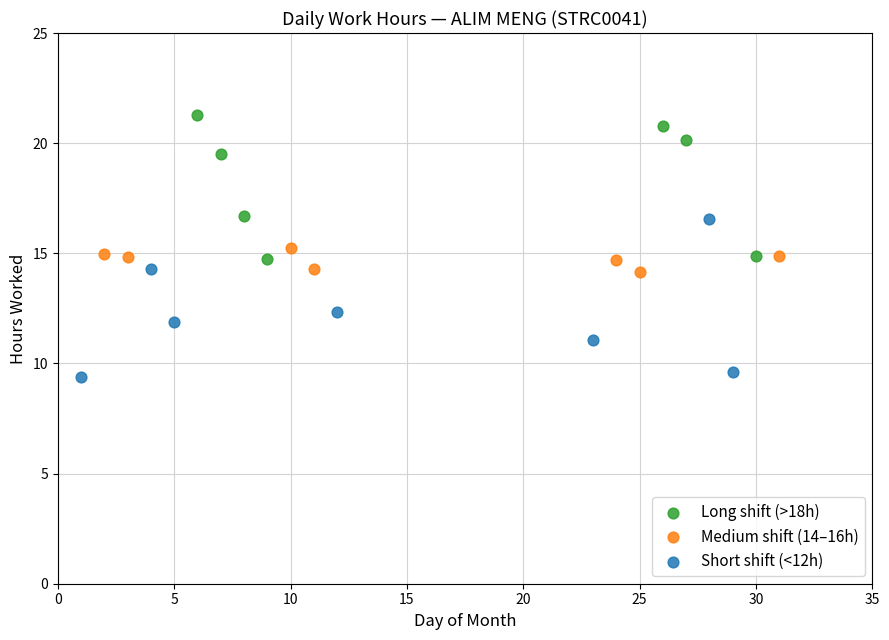

What are all the series names shown in the legend?

Long shift (>18h), Medium shift (14–16h), Short shift (<12h)